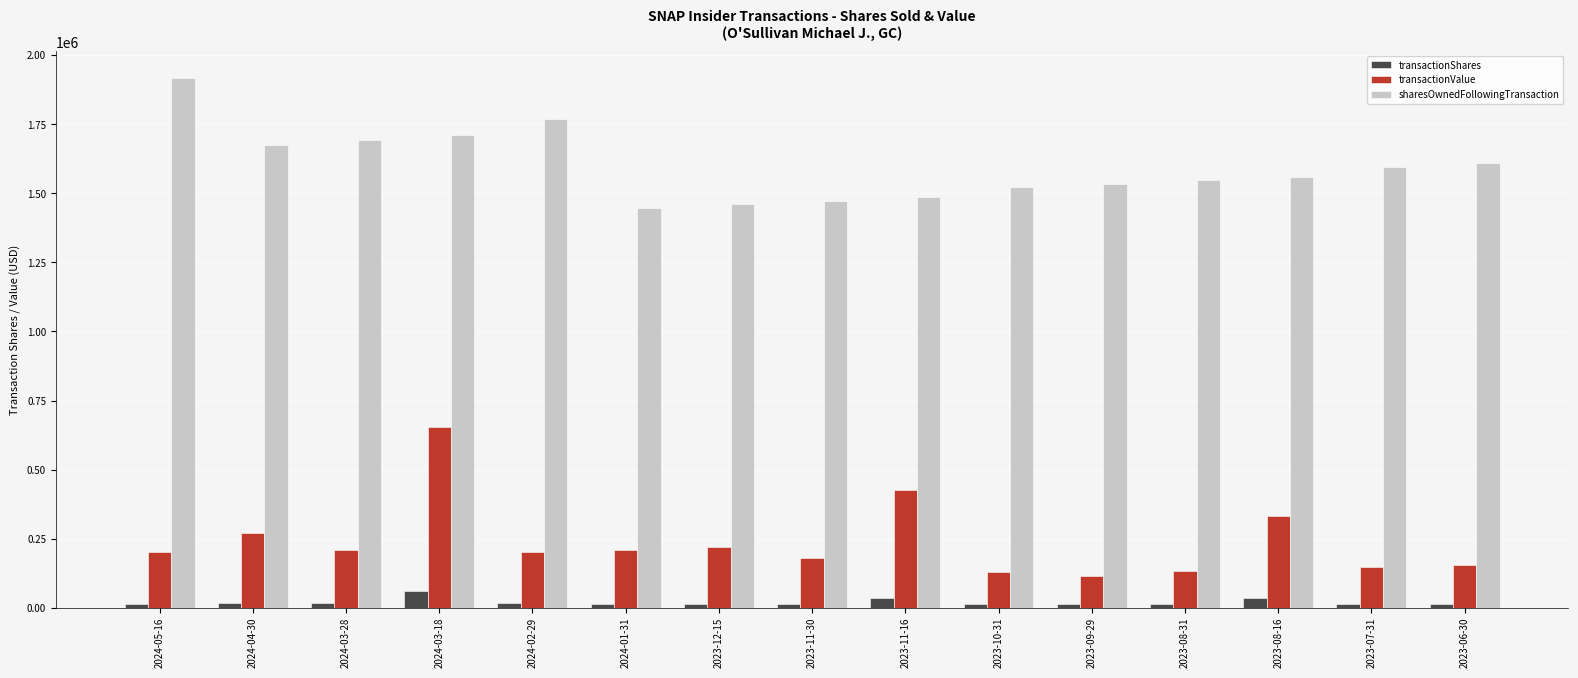

How many distinct data groups are displayed?

3